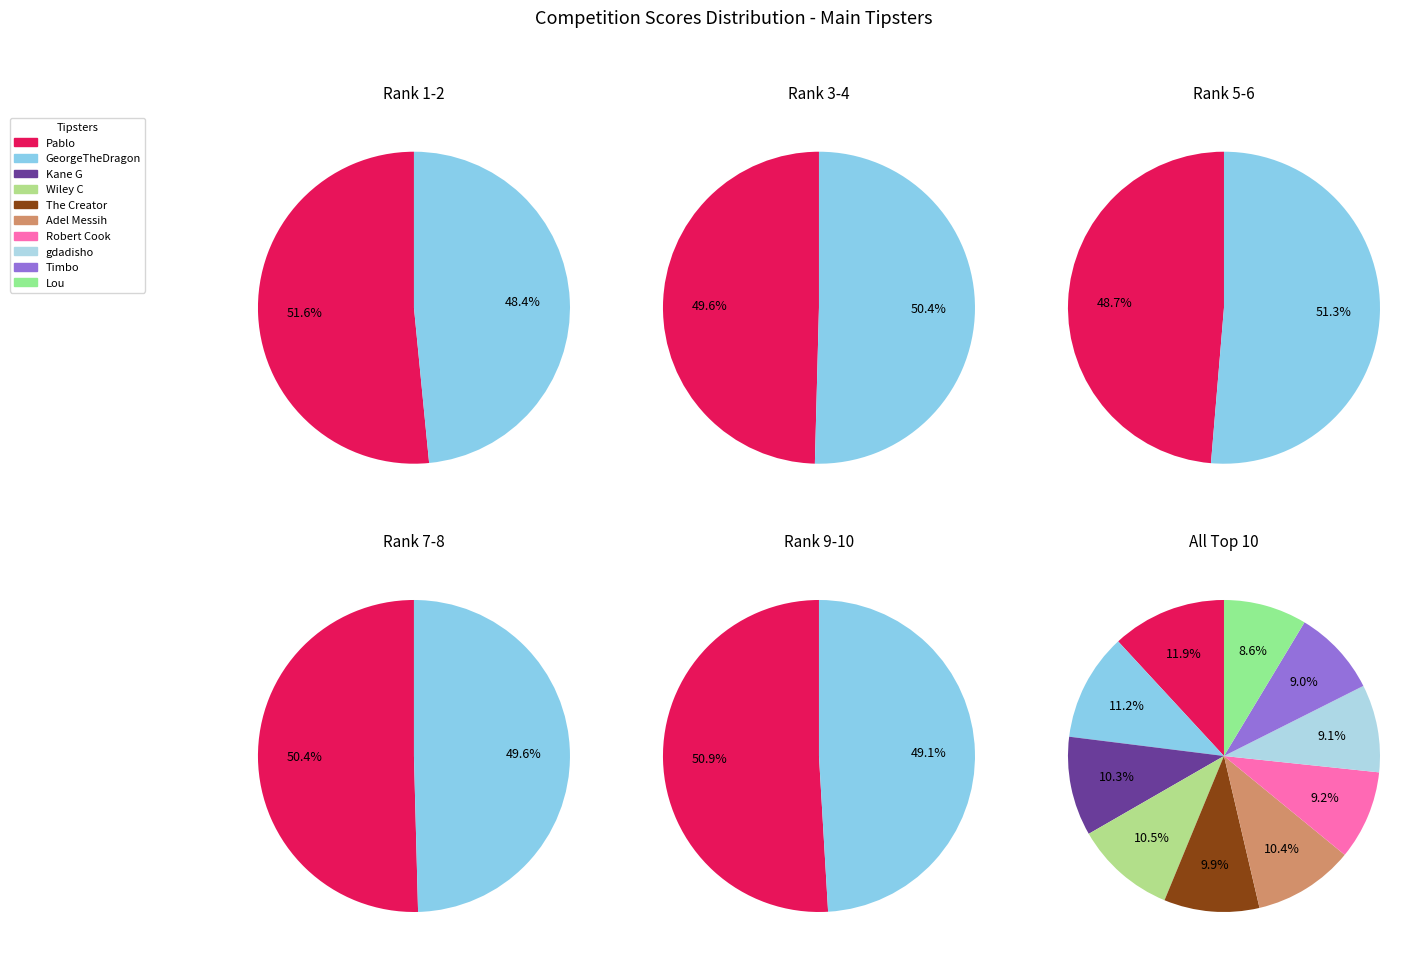

How many segments does this pie chart have?

10